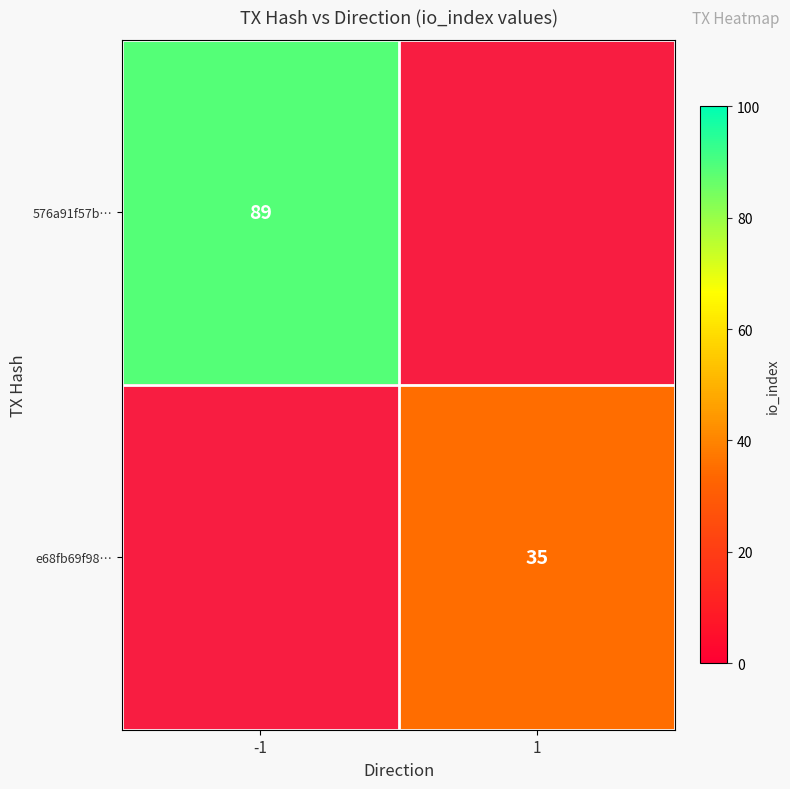

The value of 576a91f57b… at -1 is 89. True or false?

True